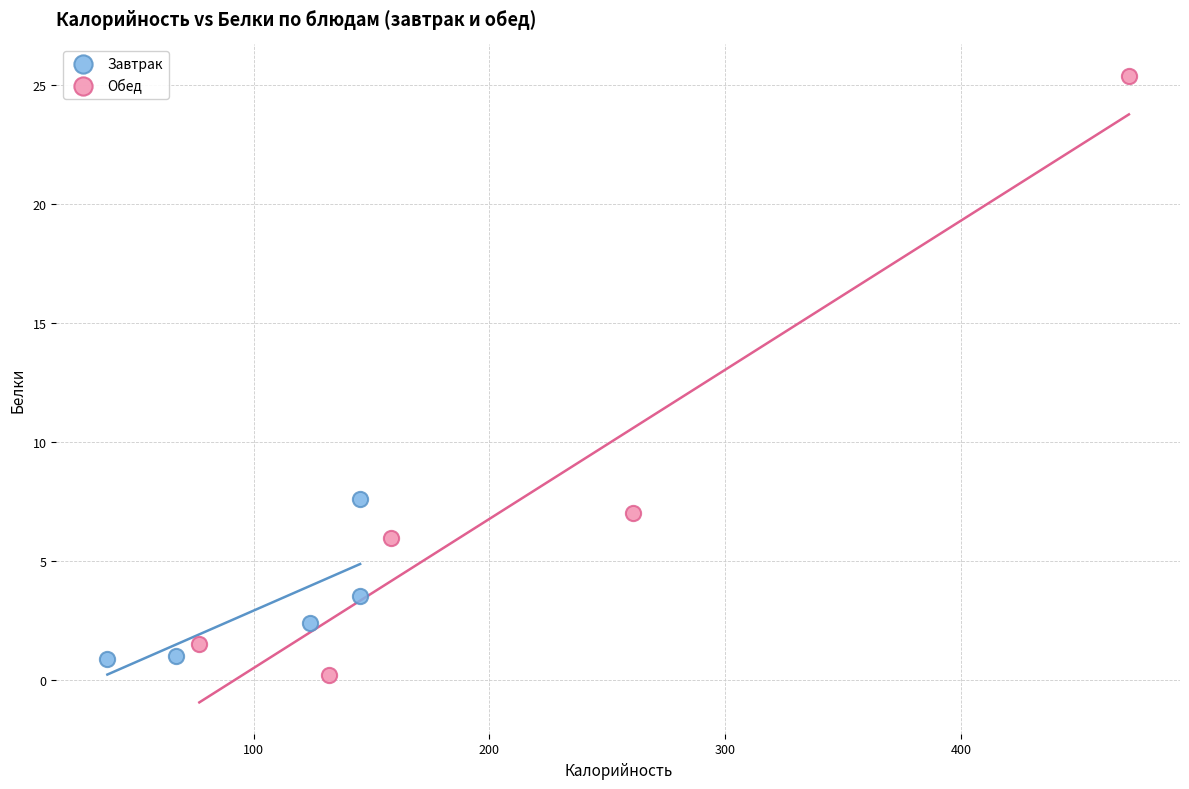

Which series contains the lowest Y value?

Обед